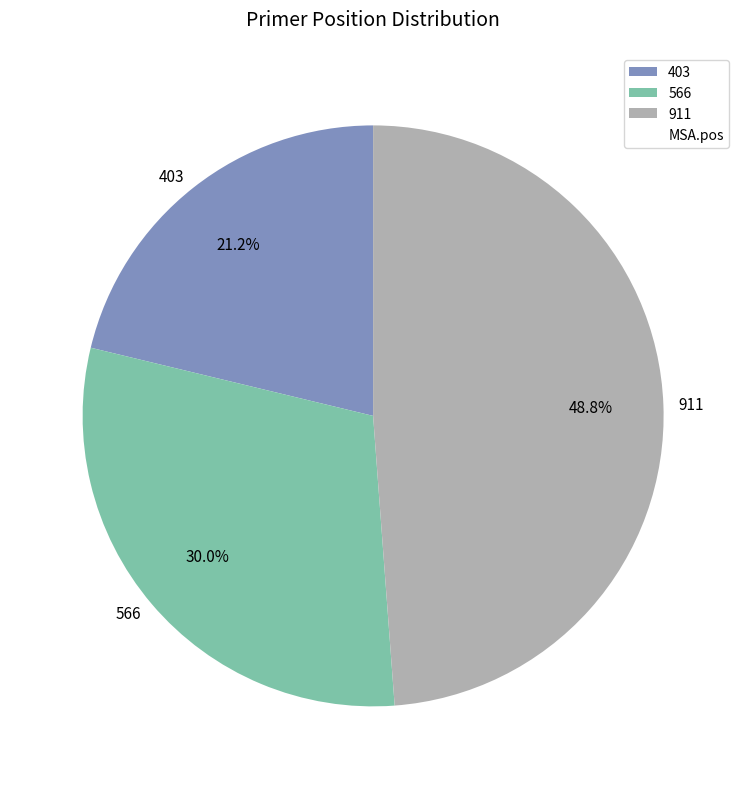

Between 403 and 566, which is larger?

566